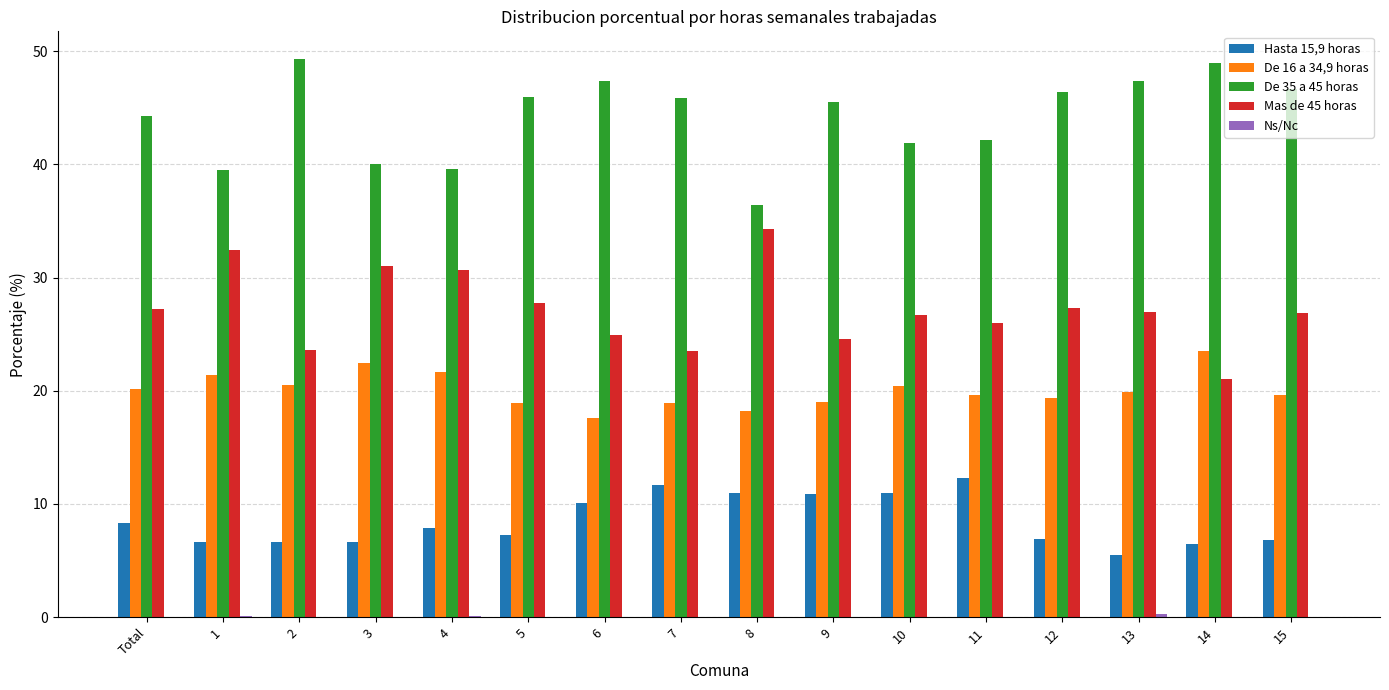

The De 16 a 34,9 horas series shows 23.5 at 14. True or false?

True